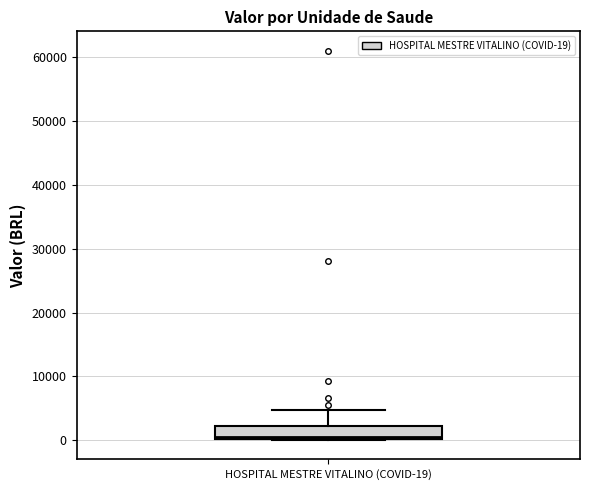

Transcribe this box plot: give where the median line is, the range the box spans, and where the two whiskers end, as read against the y-axis. The values are not printed on the chart, so give them approximately, as read against the axis.

median 0 (just above the box's lower edge), box 0 to 2000, whiskers 0 to 5000